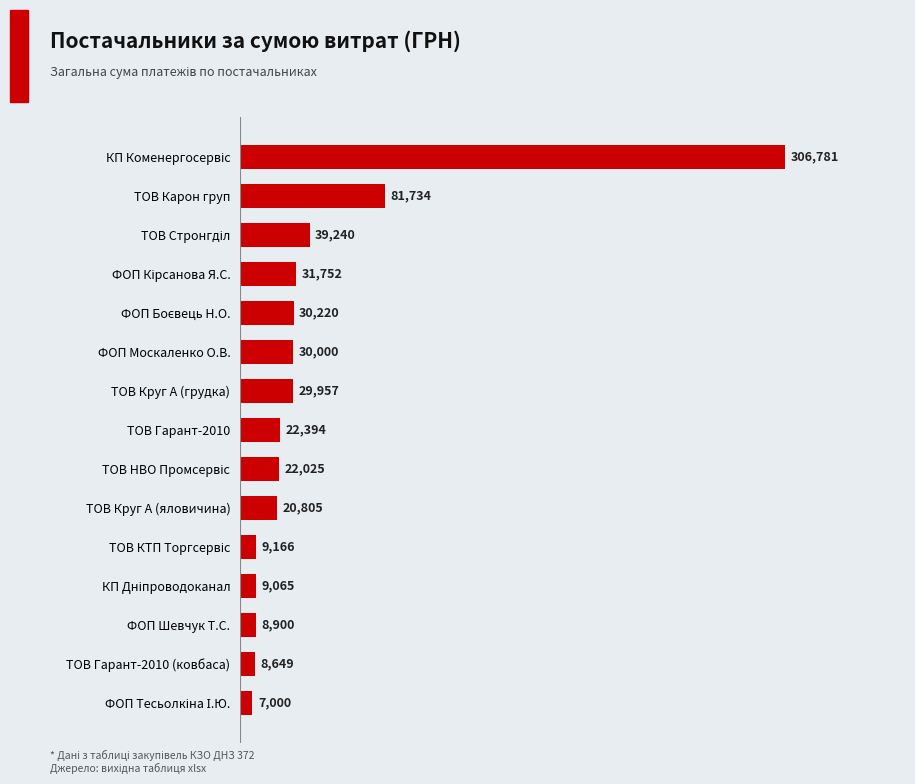

Which has a higher value, ФОП Москаленко О.В. or ТОВ Круг А (грудка)?

ФОП Москаленко О.В.